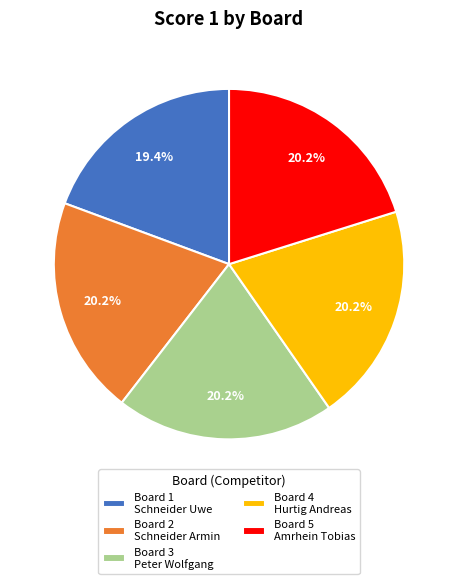

What is the smallest slice in the pie chart?

Board 1 Schneider Uwe